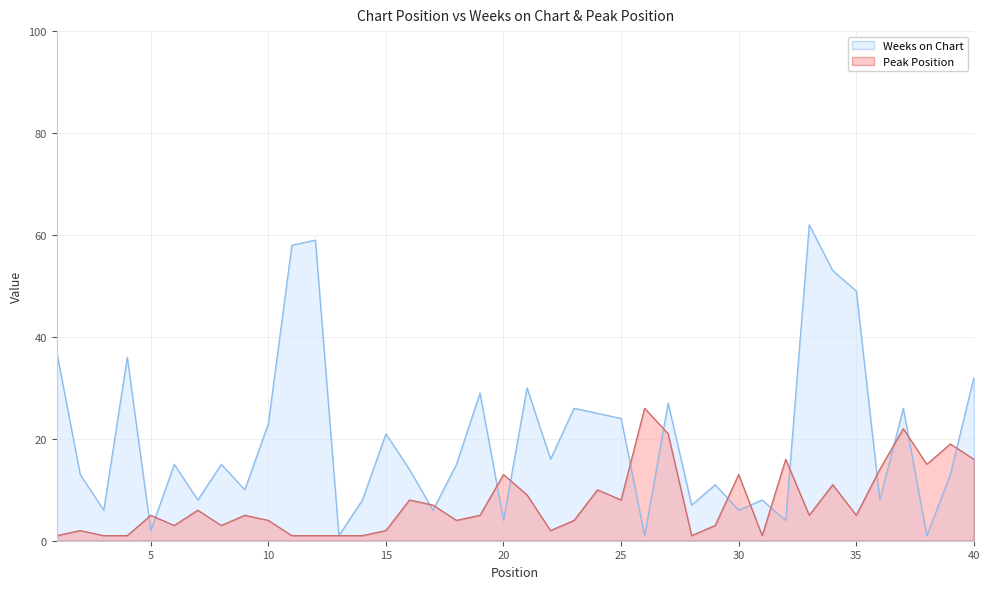

Rank the series at 10 from lowest to highest value.

Peak Position, Weeks on Chart